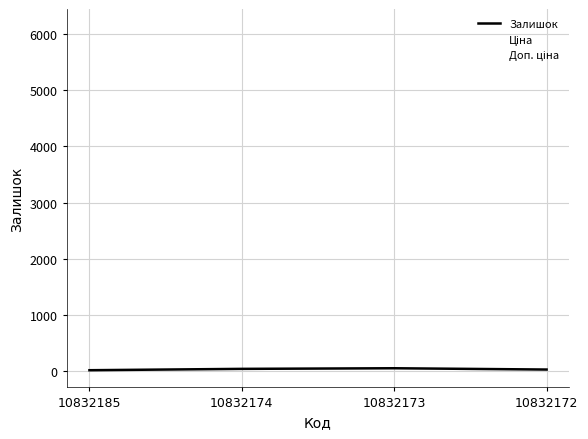

Rank the series by their maximum value, from lowest to highest.

Залишок, Ціна, Доп. ціна